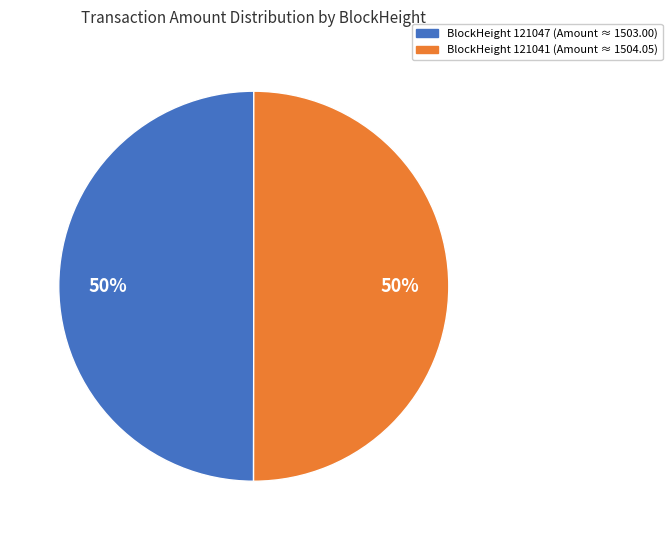

Approximately how many times larger is the value at BlockHeight 121047 (Amount ≈ 1503.00) compared to BlockHeight 121041 (Amount ≈ 1504.05)?

1.0